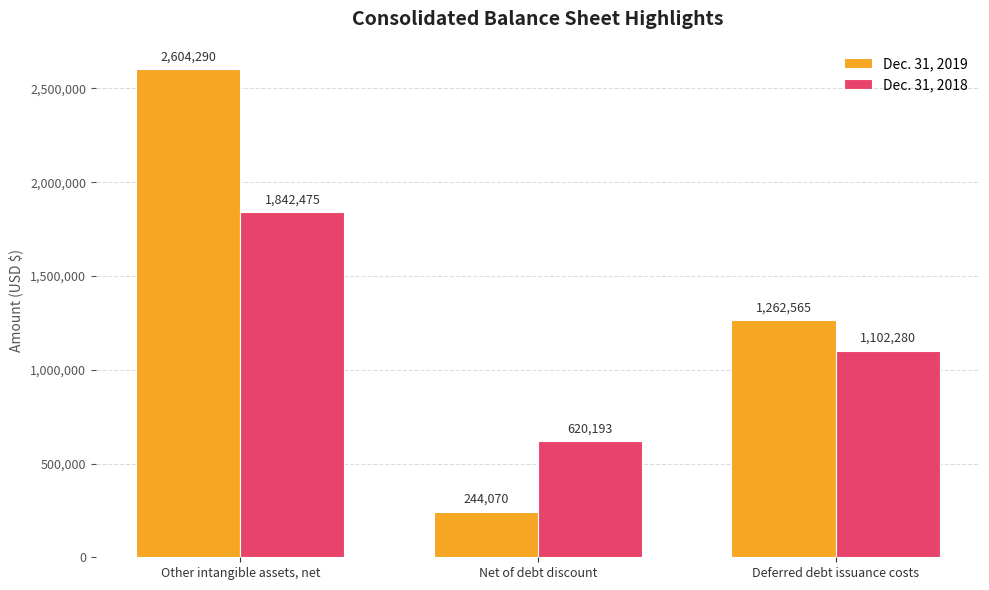

Reading left to right, transcribe all the data shown in this chart.

Dec. 31, 2019: 2604290	244070	1262565
Dec. 31, 2018: 1842475	620193	1102280